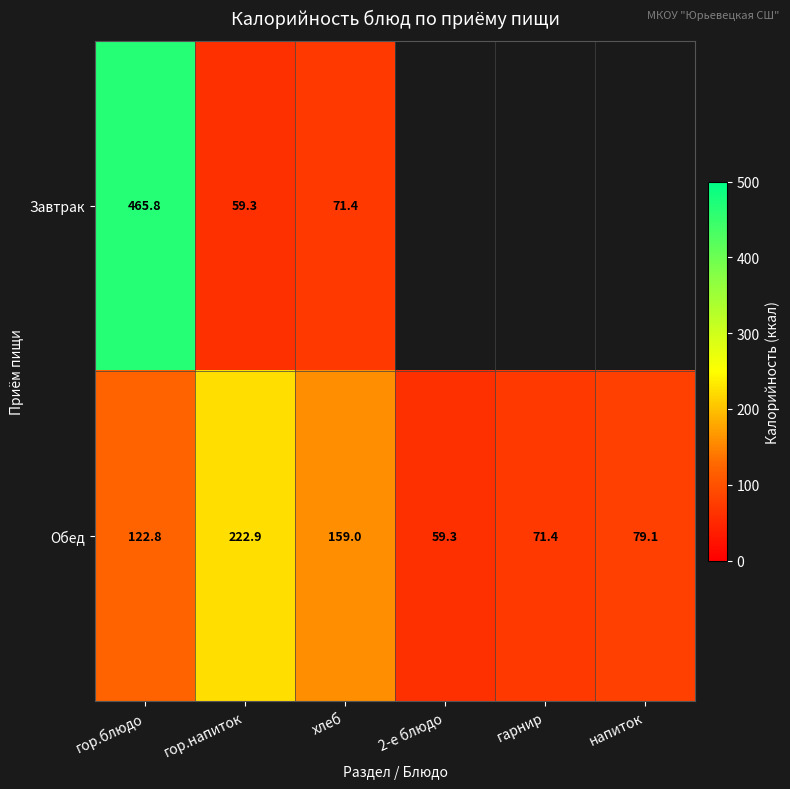

What value does the Обед series have at напиток?

79.1